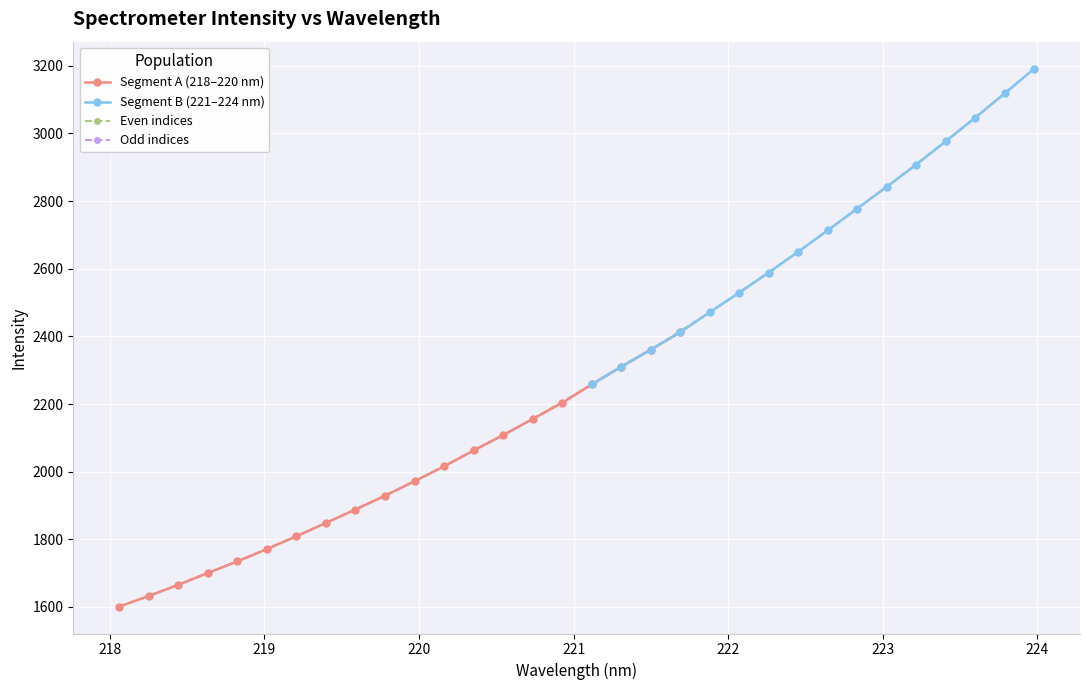

What is the difference between the values at 218.2508 and 220.3533?

430.6